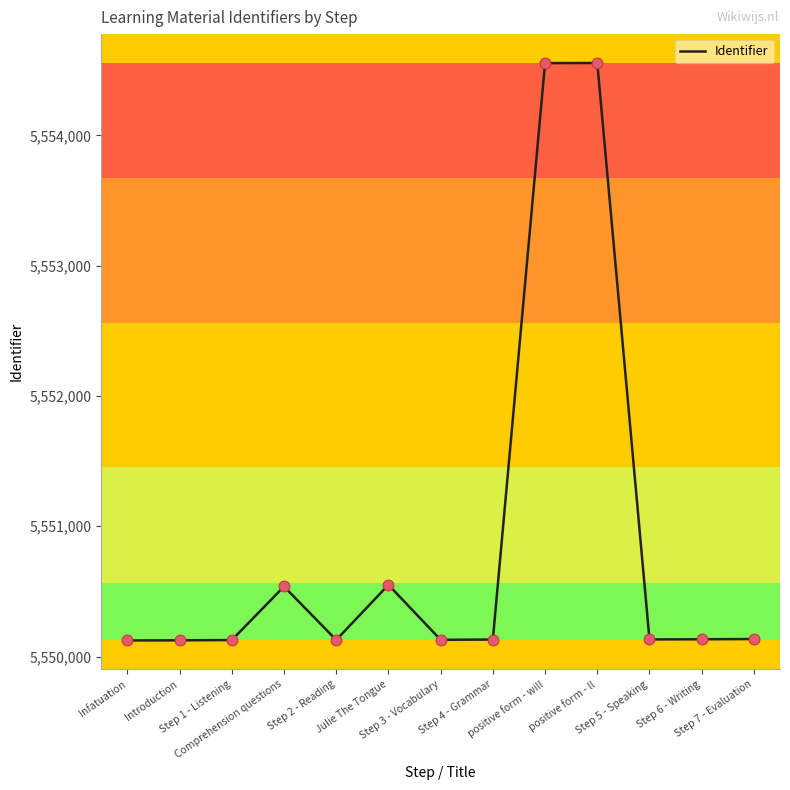

Which has a higher value, Step 3 - Vocabulary or positive form - ll?

positive form - ll